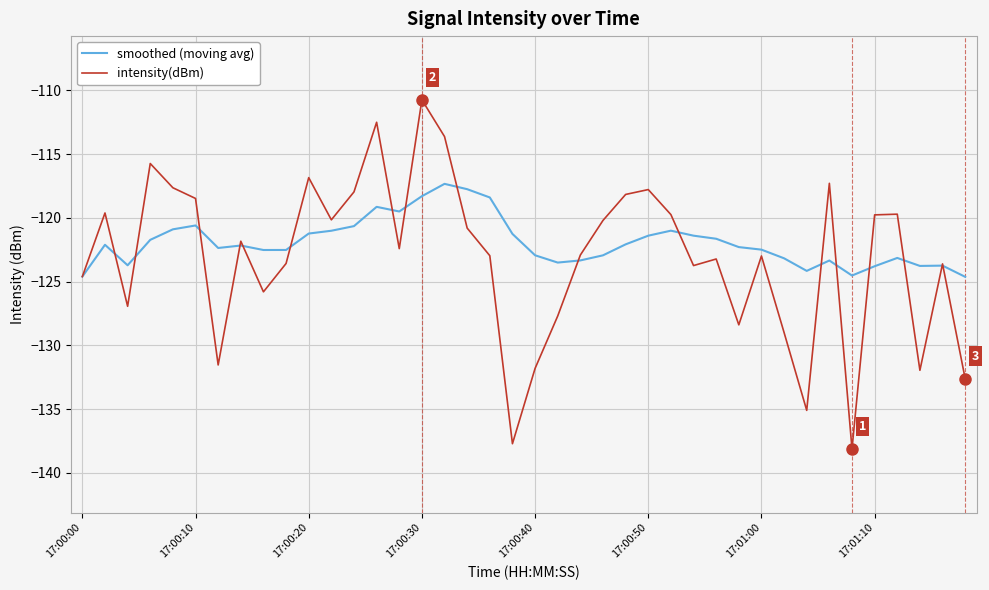

List the series in order of their peak value, lowest first.

smoothed (moving avg), intensity(dBm)